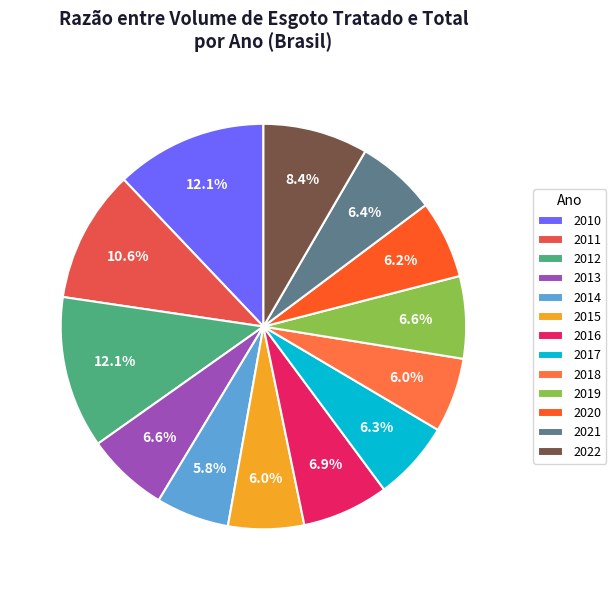

Is it true that 2018 is 1% of the pie?

False